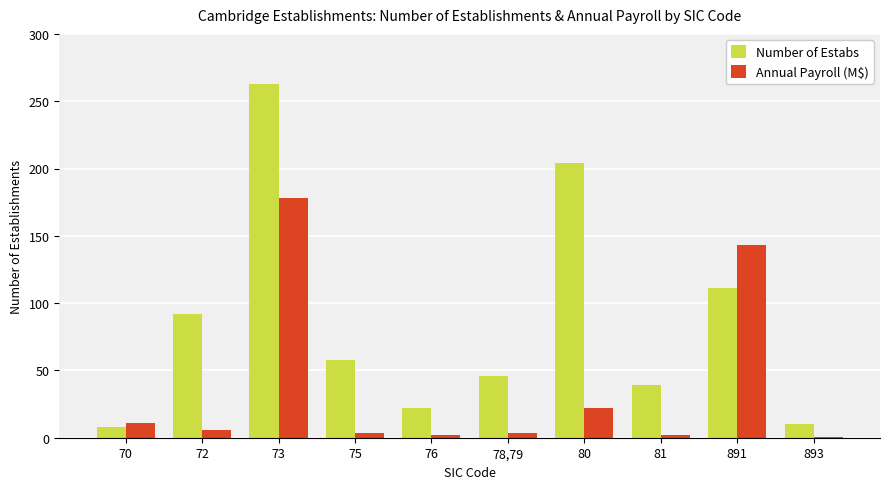

Which series has the largest range (max minus min)?

Number of Estabs